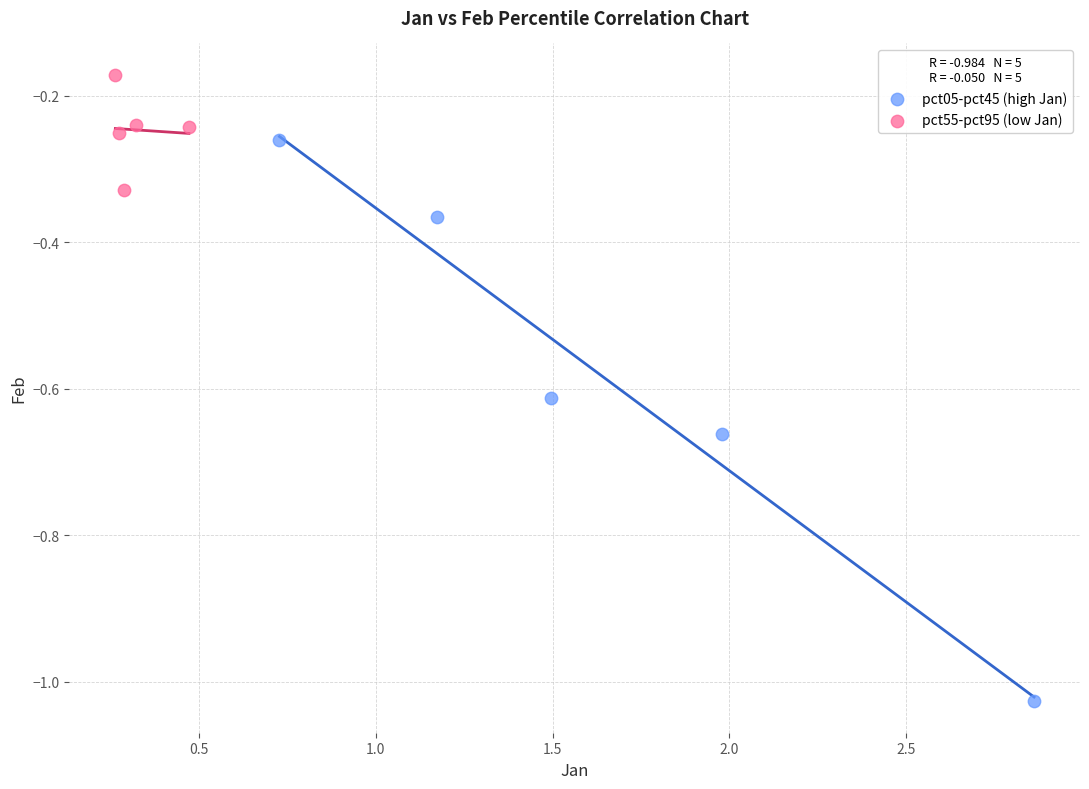

Which series contains the lowest Y value?

pct05-pct45 (high Jan)